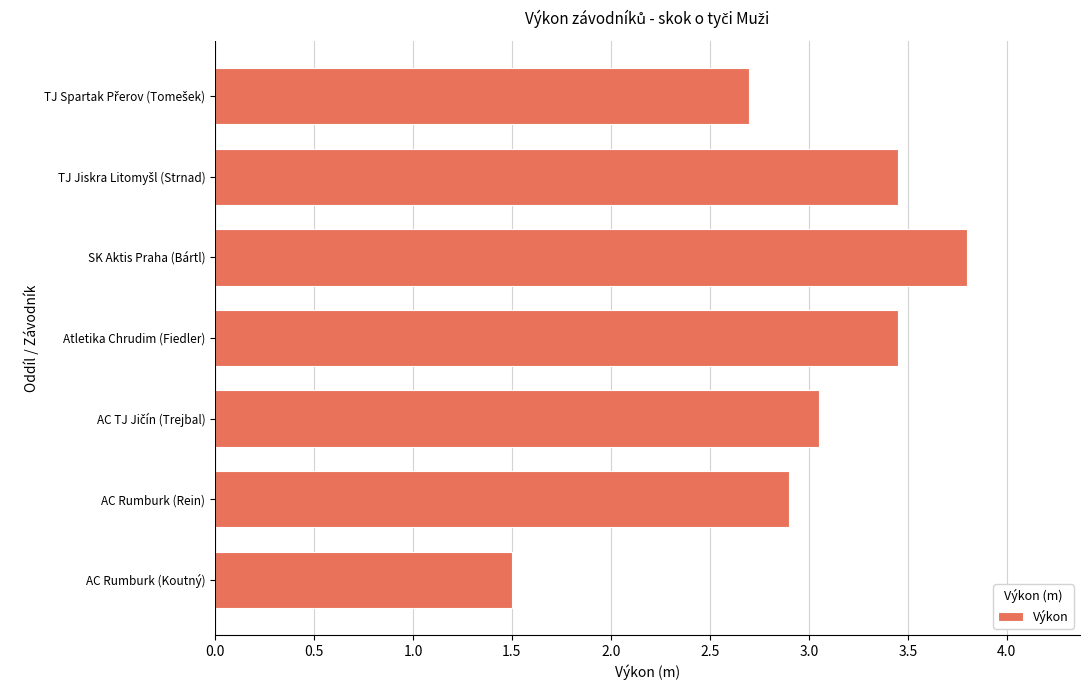

Where is the data nearest to the value 2?

AC Rumburk (Koutný)